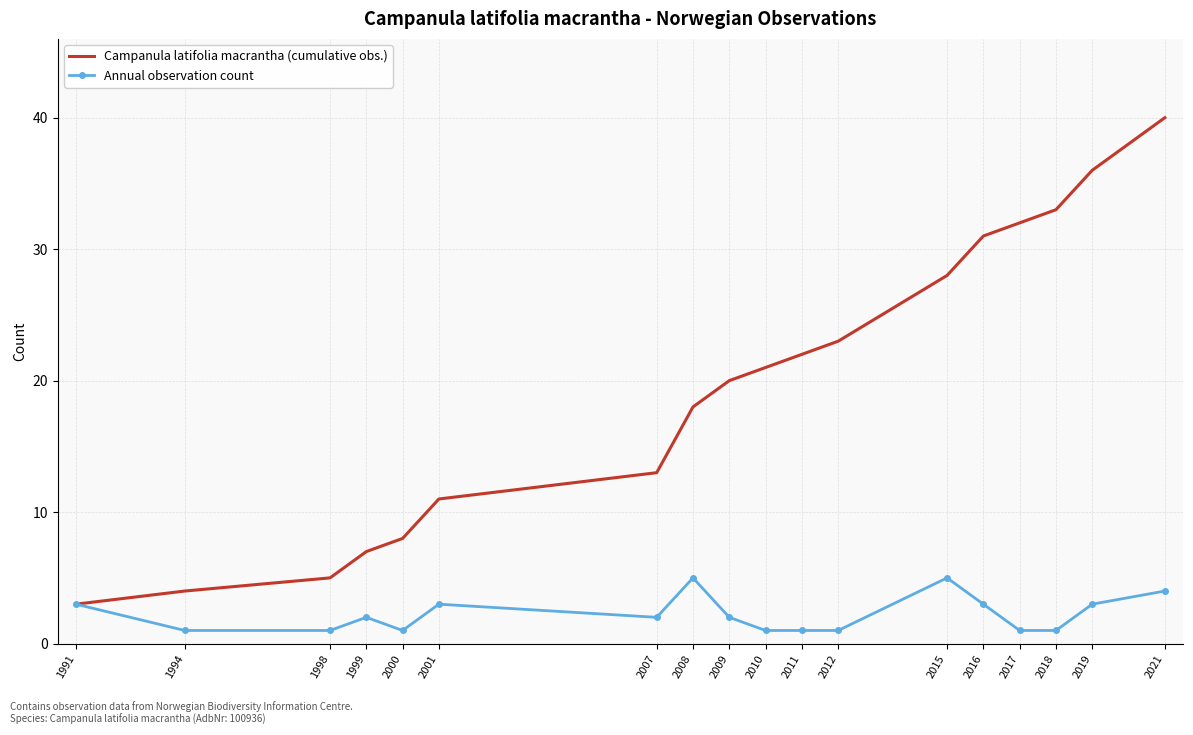

What is the difference between the second highest and minimum values in the Campanula latifolia macrantha (cumulative obs.) series?

33